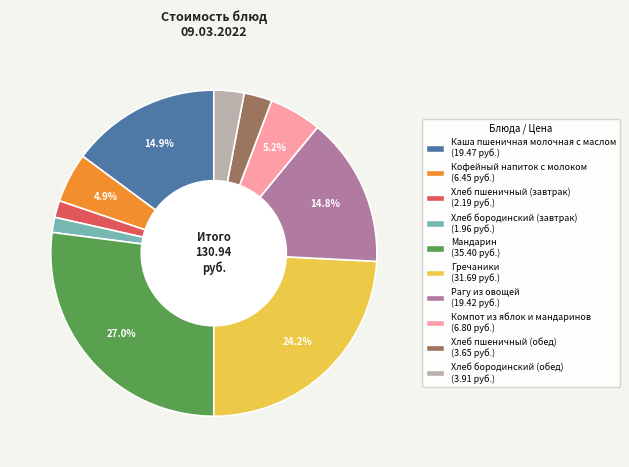

The Кофейный напиток с молоком slice represents 13% of the pie. True or false?

False